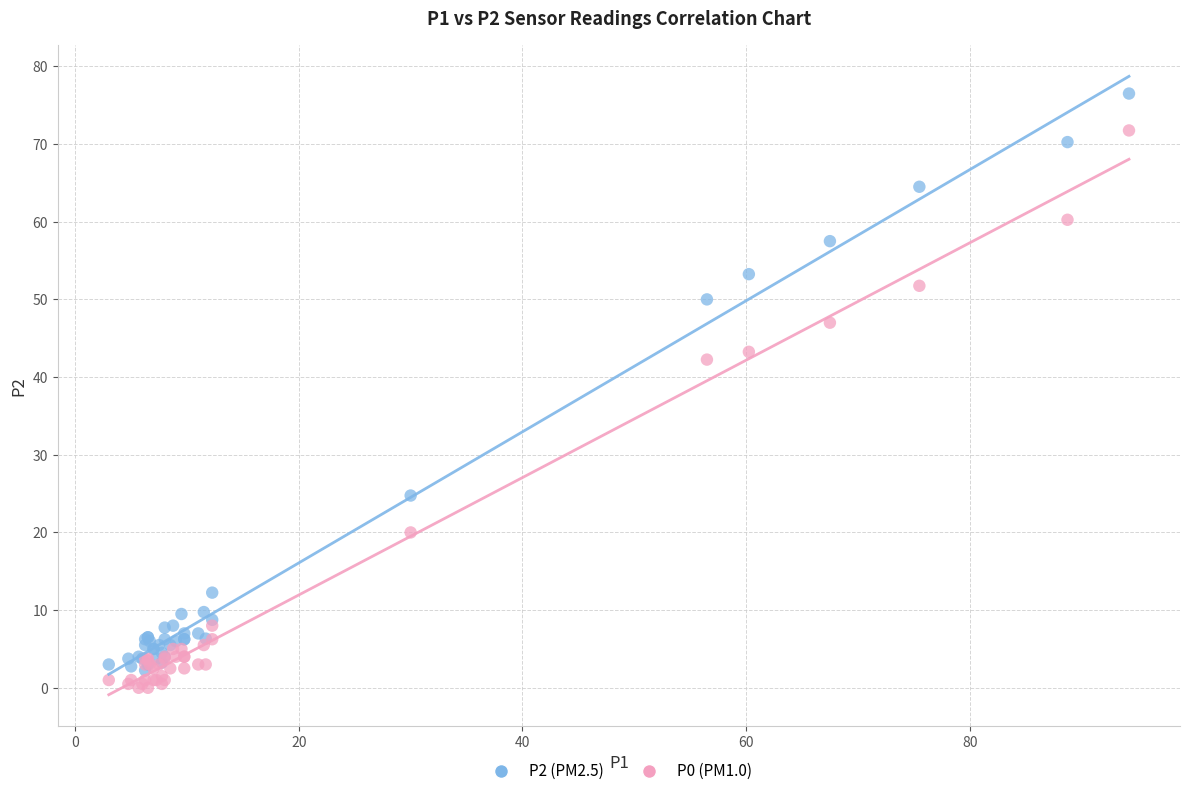

Which series has the largest Y range (max minus min)?

P2 (PM2.5)